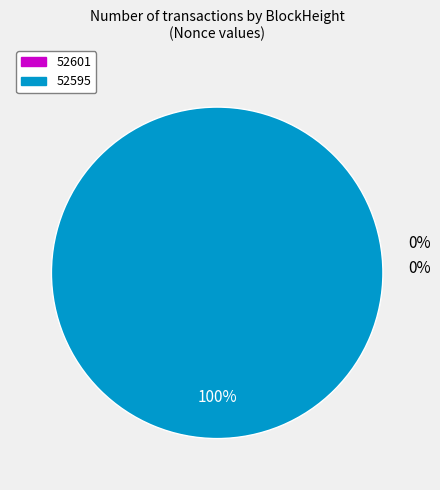

To the nearest percent, what percentage of the pie is 52595?

100%